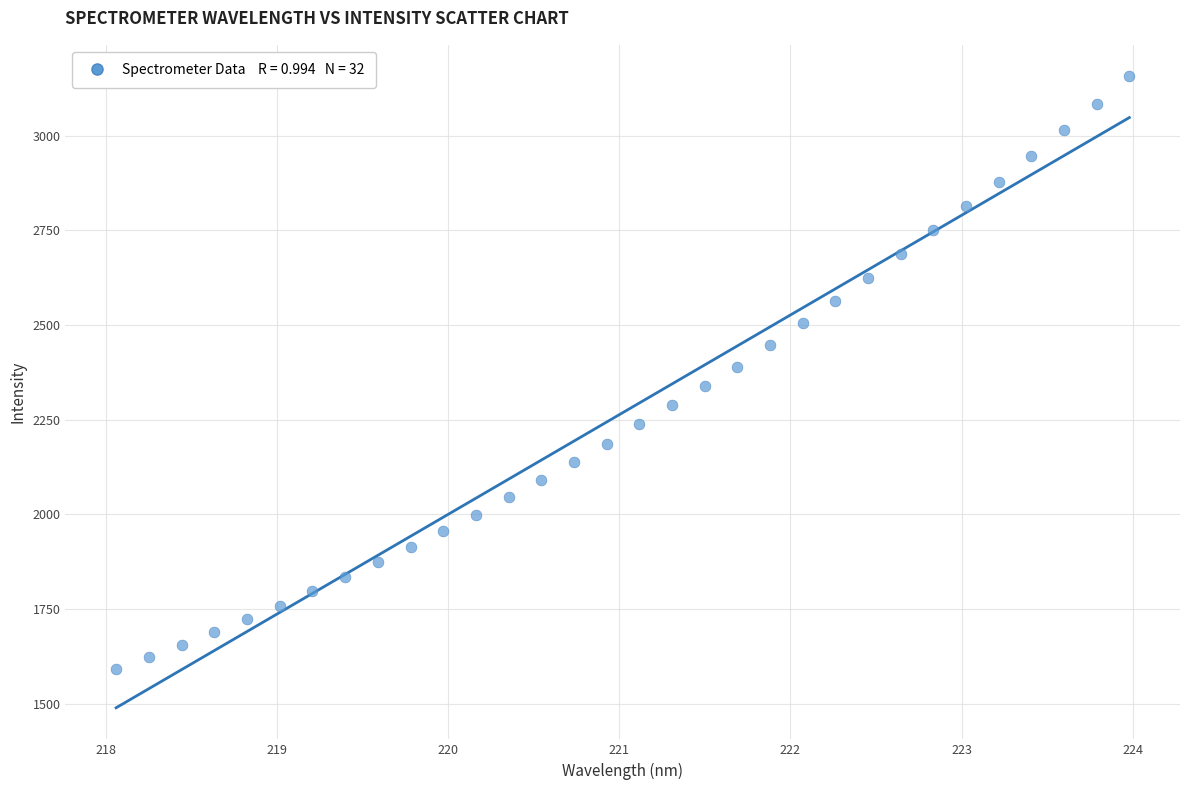

What is the range of X values (max minus min)?

5.9